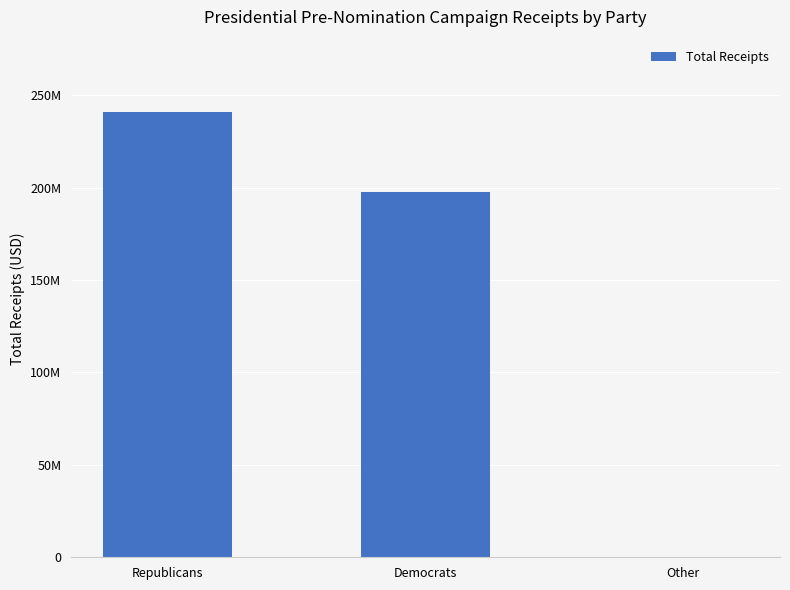

Are the bars horizontal?

No